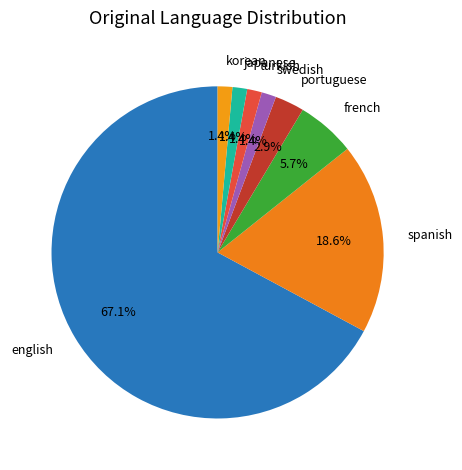

To the nearest percent, what portion does japanese represent?

1%